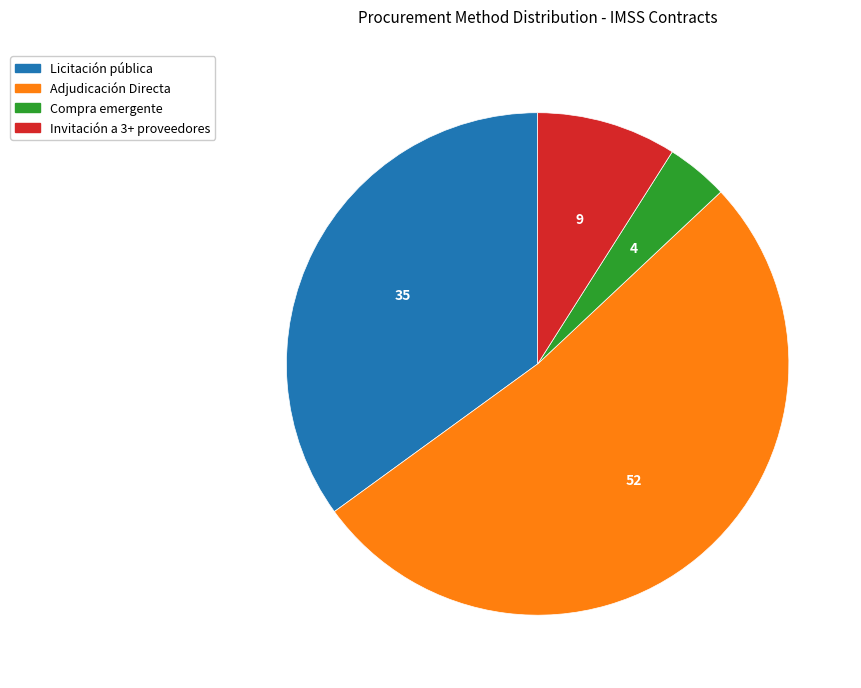

Is there a majority slice in this chart?

Yes